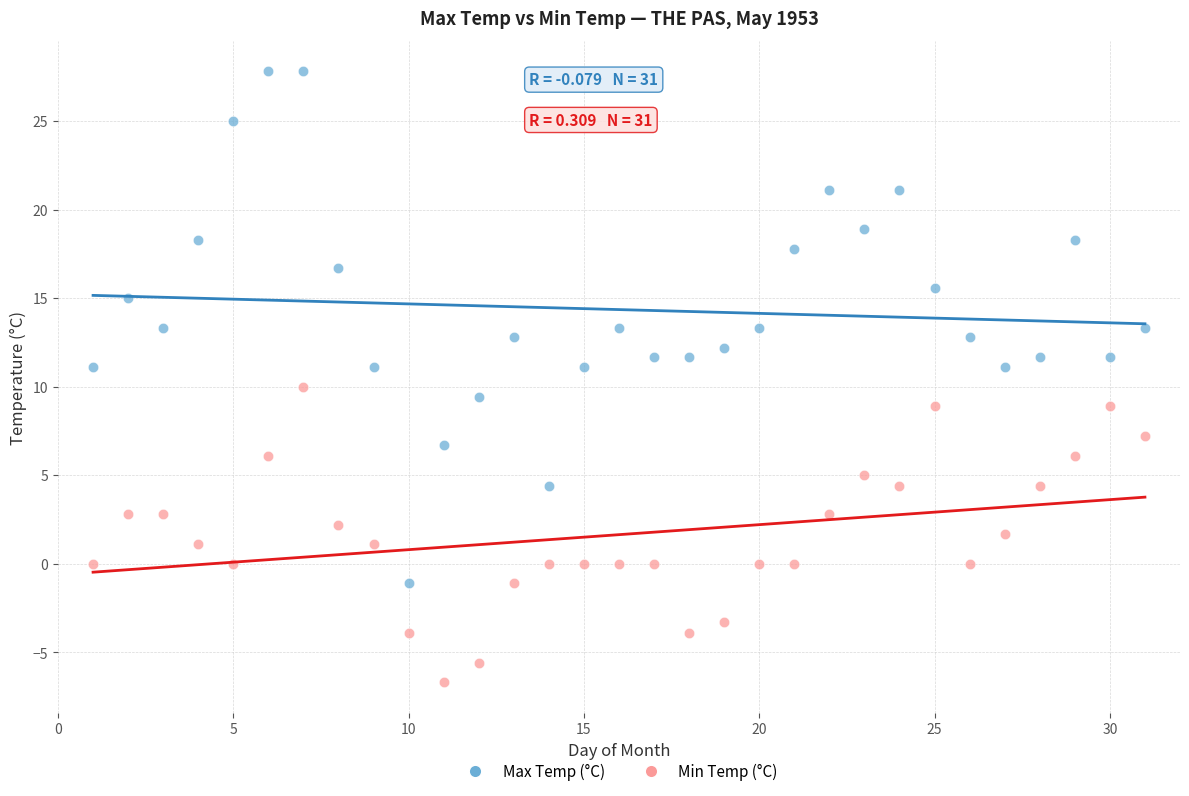

Which series contains the highest Y value?

Max Temp (°C)